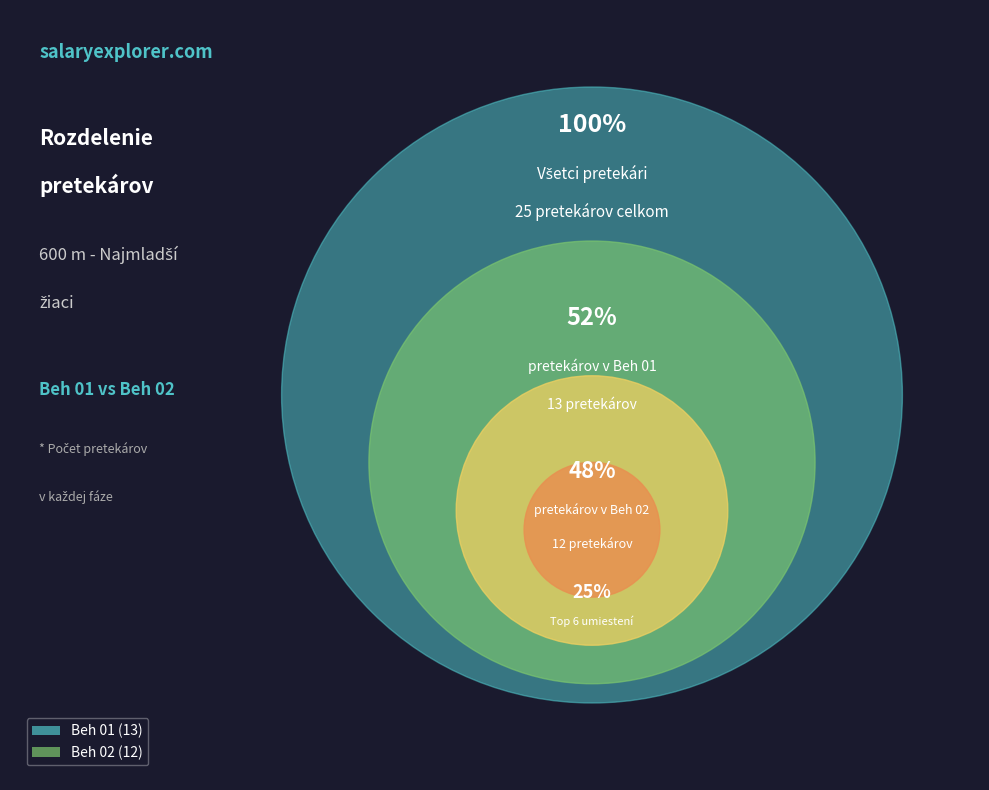

Is there any slice that represents more than half of the pie?

Yes